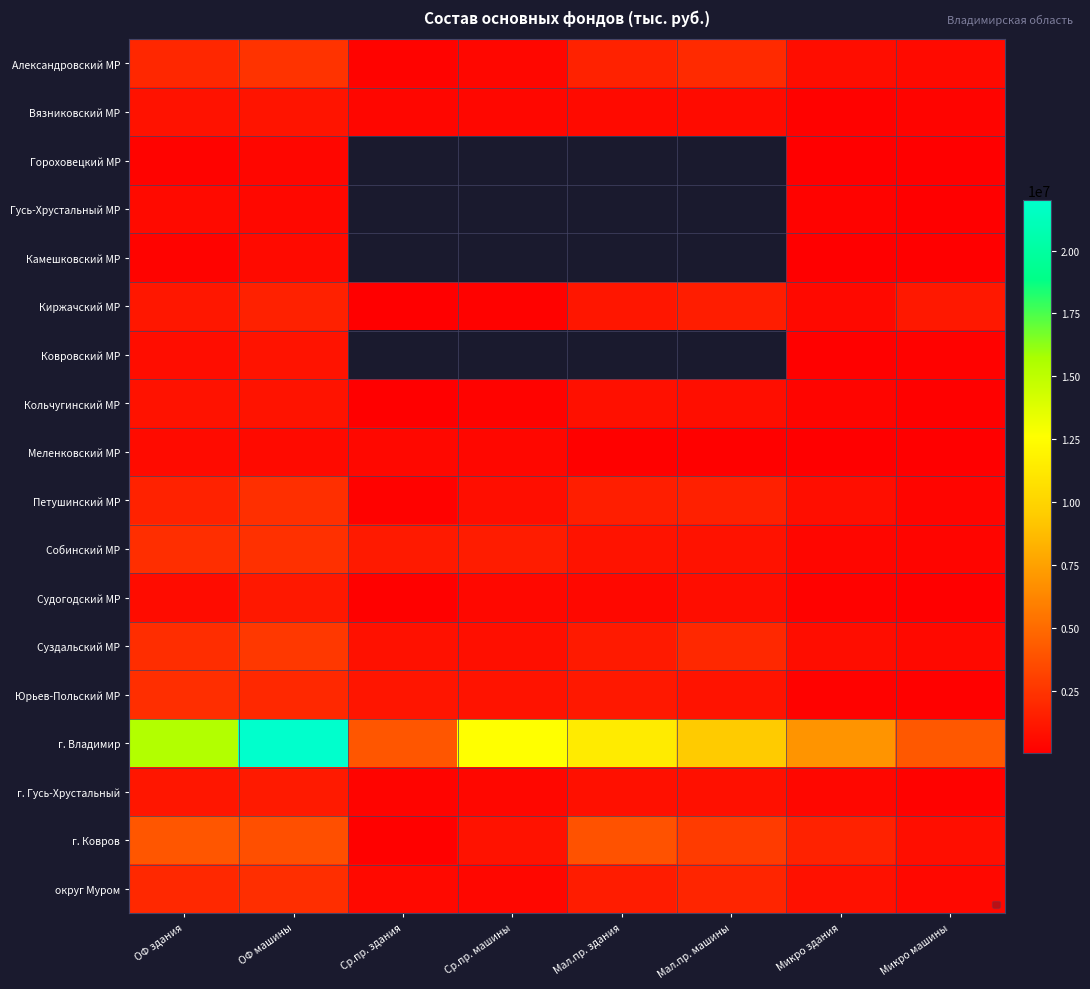

Which series has the widest spread of values?

г. Владимир